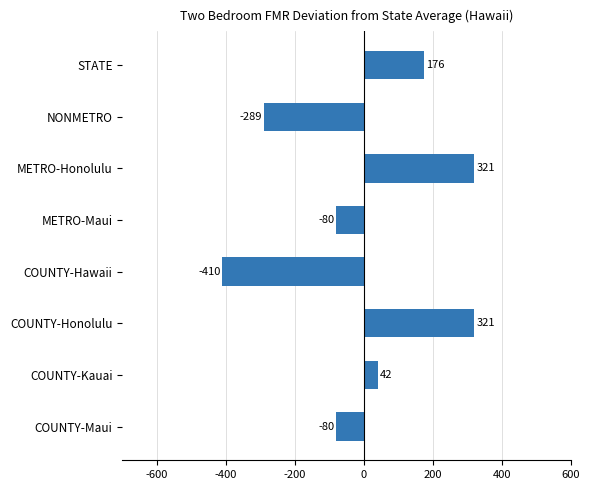

What is the greatest value displayed?

321